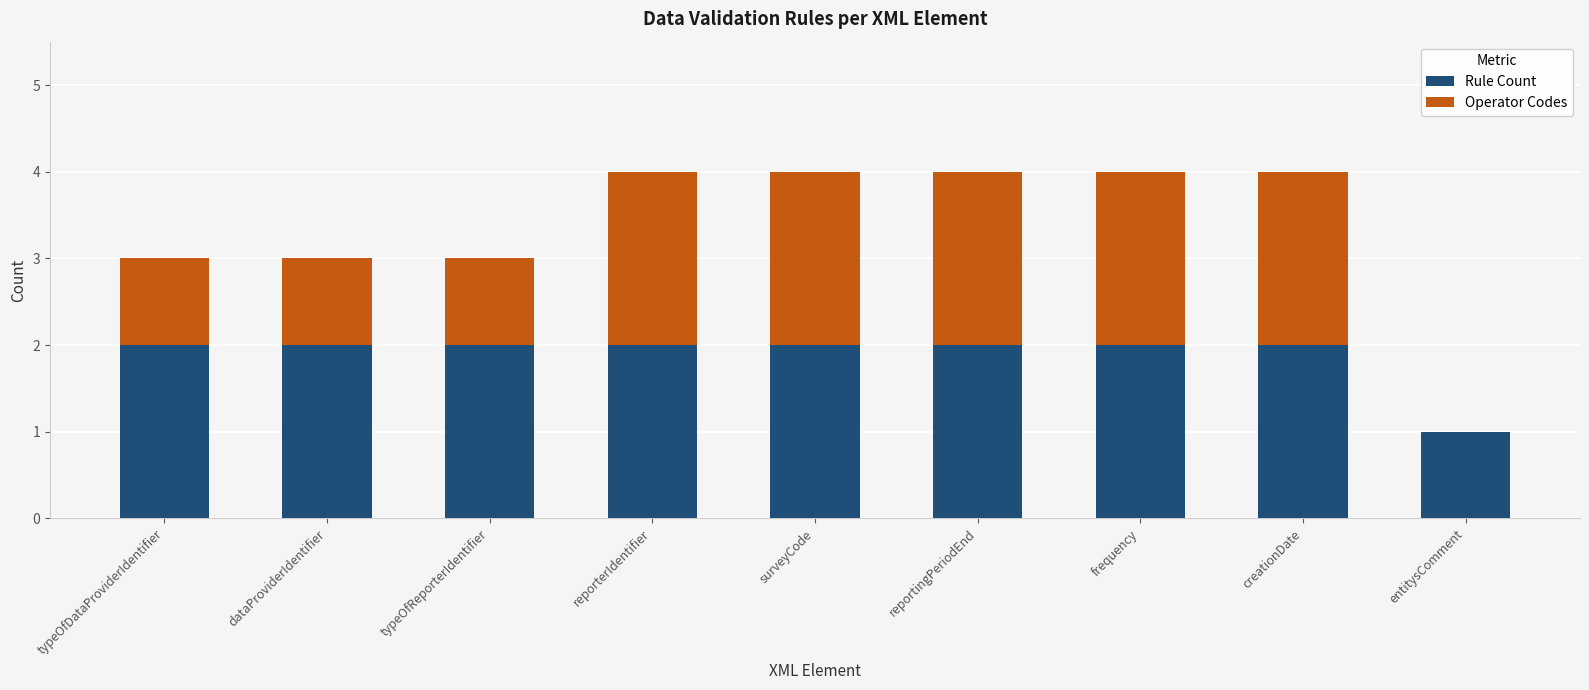

Reading right to left, transcribe the values for Rule Count.

entitysComment=1	creationDate=2	frequency=2	reportingPeriodEnd=2	surveyCode=2	reporterIdentifier=2	typeOfReporterIdentifier=2	dataProviderIdentifier=2	typeOfDataProviderIdentifier=2